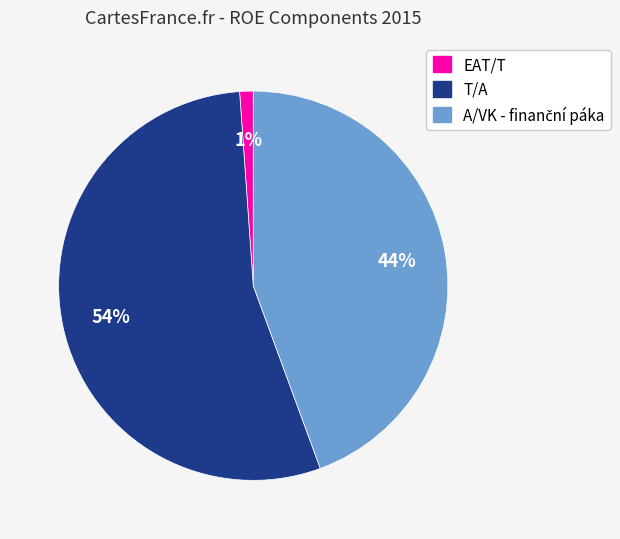

Does any single category account for the majority?

Yes